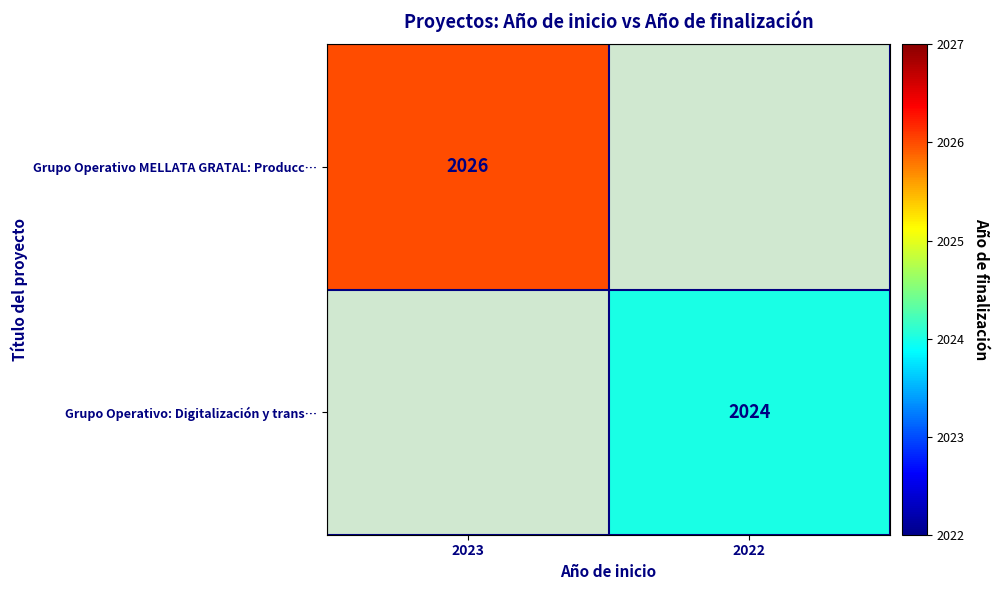

The value of Grupo Operativo MELLATA GRATAL: Producc… at 2023 is 1204. True or false?

False